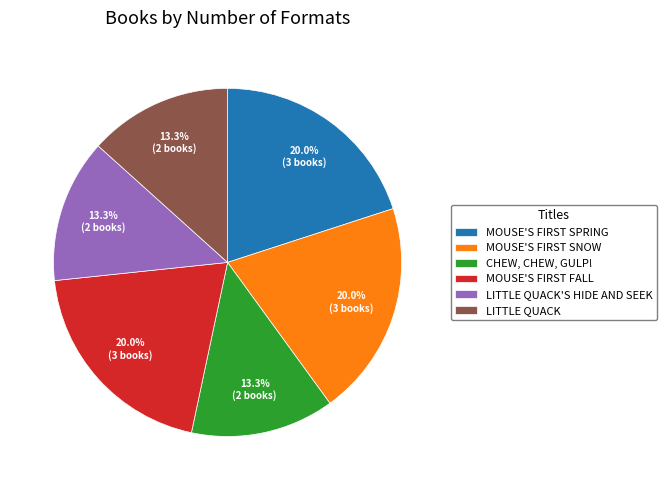

Does CHEW, CHEW, GULP! account for over 50% of the chart?

No